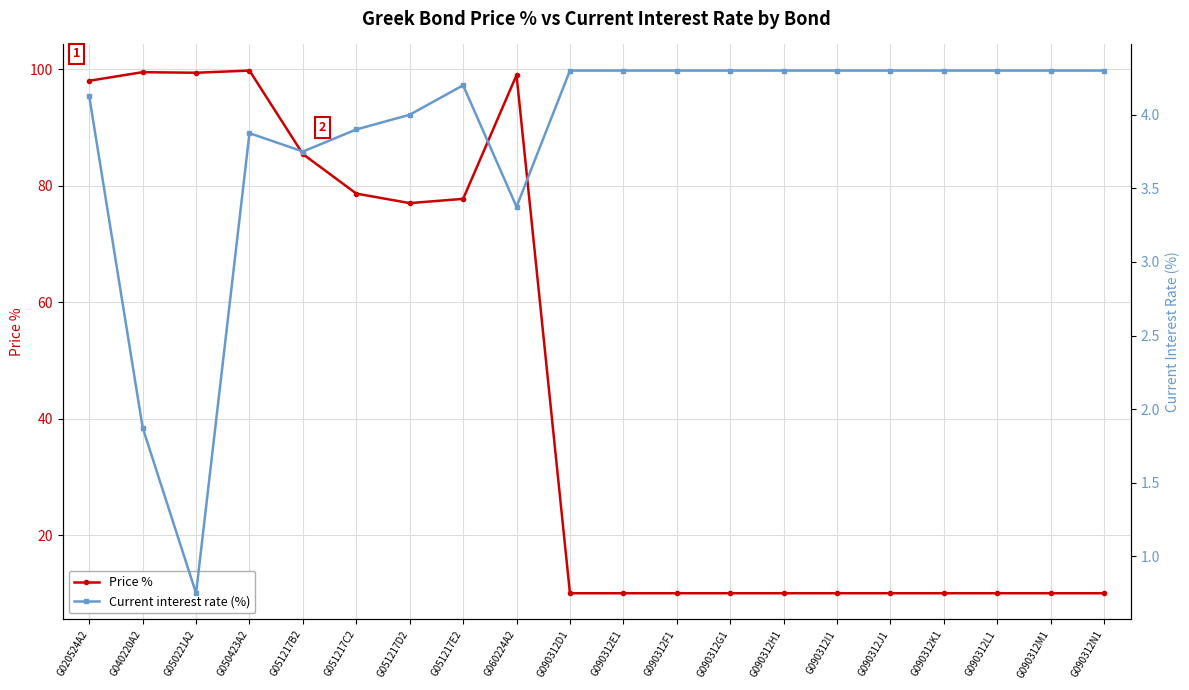

What are all the series names shown in the legend?

Price %, Current interest rate (%)